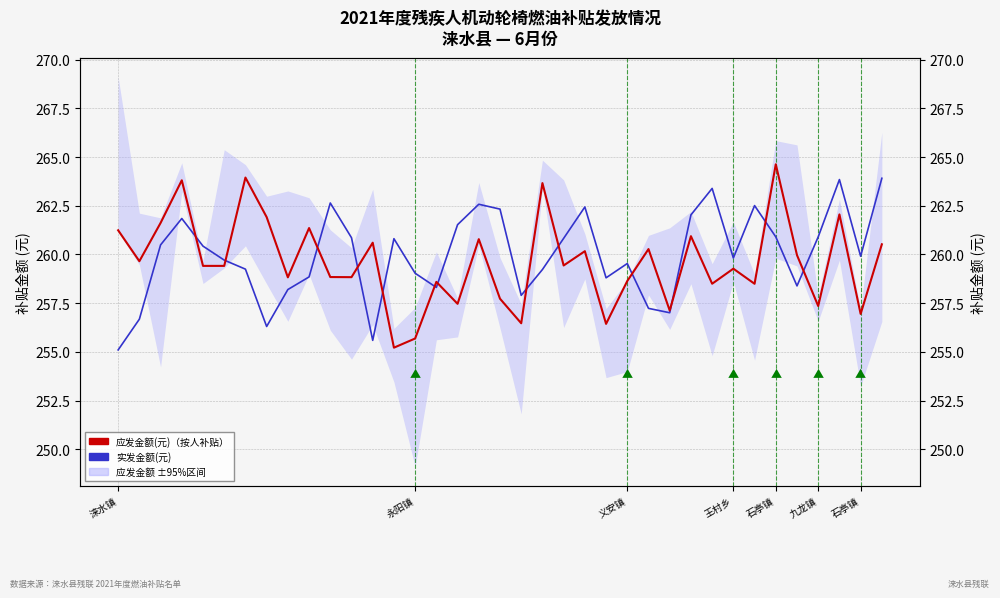

Rank the categories by 实发金额(元) value from highest to lowest.

36, 34, 28, 10, 17, 30, 22, 18, 27, 王村乡, 16, 31, 33, 11, 21, 13, 义安镇, 石亭镇, 35, 29, 九龙镇, 24, 石亭镇, 20, 14, 9, 23, 32, 15, 8, 19, 25, 26, 永阳镇, 7, 12, 涞水镇